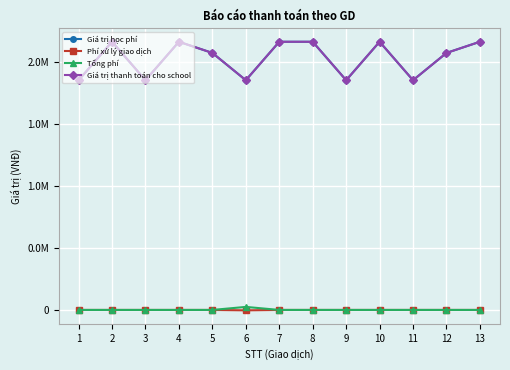

What value does the Tổng phí series have at 6?

27825